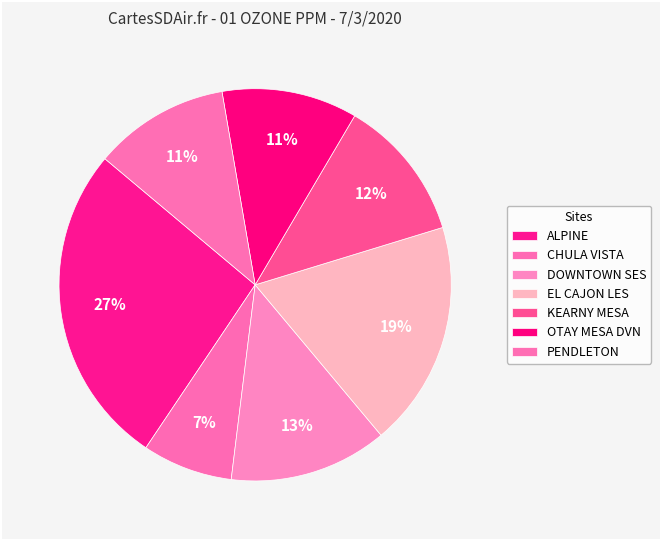

To the nearest percent, what is the average slice percentage?

14%